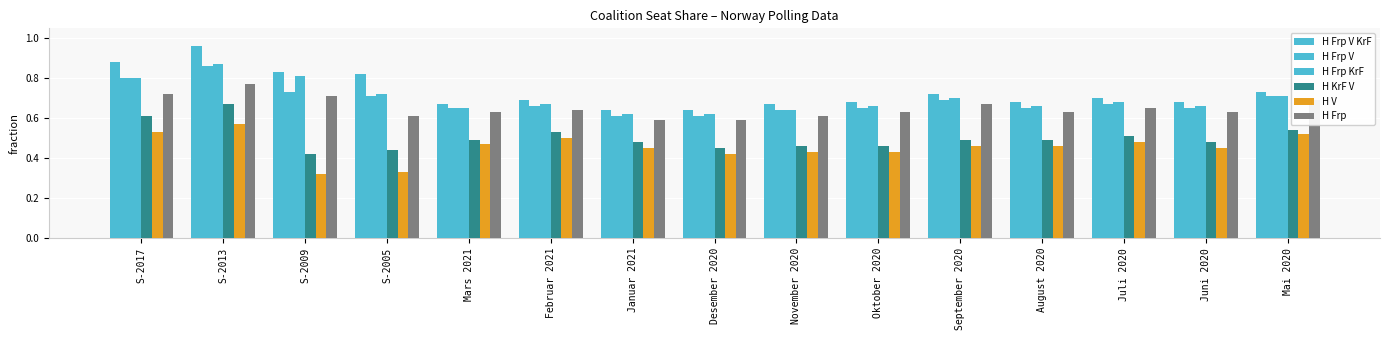

How many bars are there in each group?

6